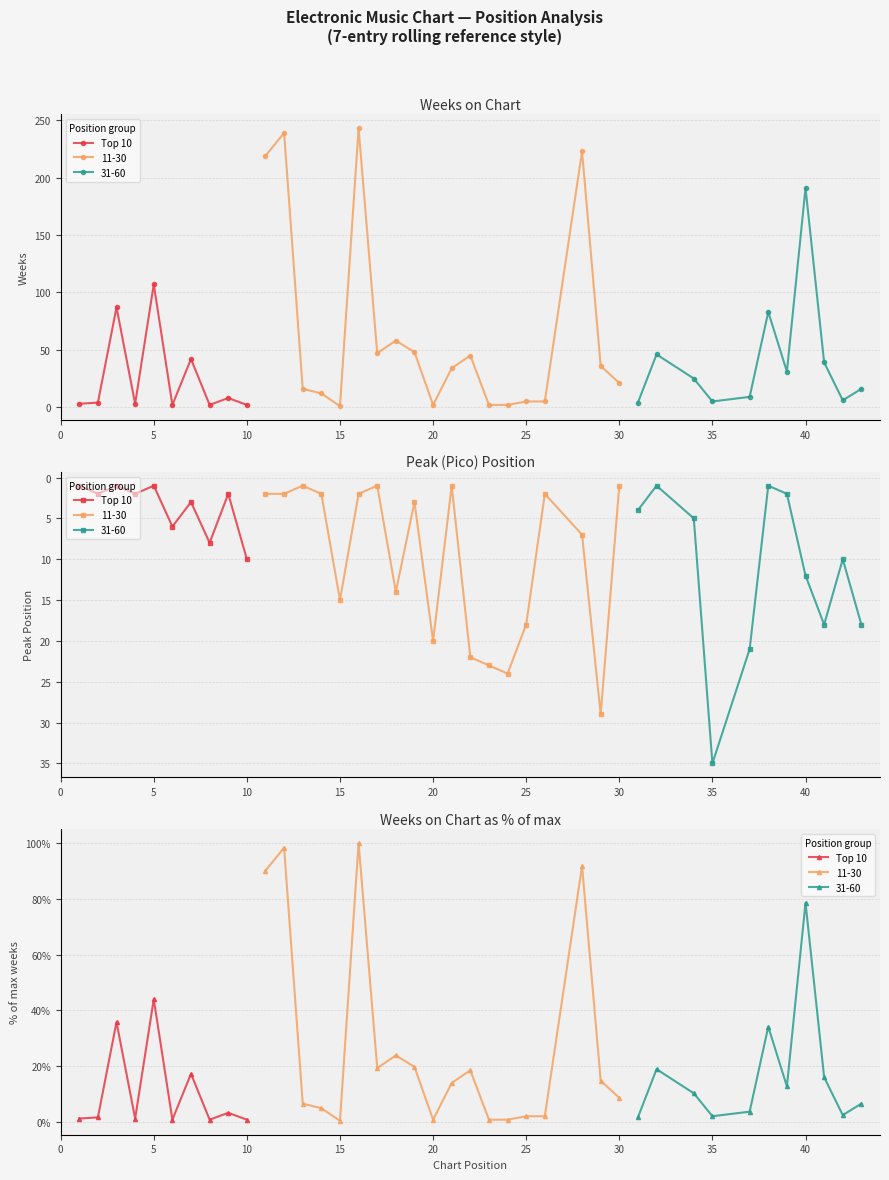

Reading right to left, list all the values displayed in this chart.

0.8	3.3	0.8	17.3	0.8	44.0	1.2	35.8	1.6	1.2